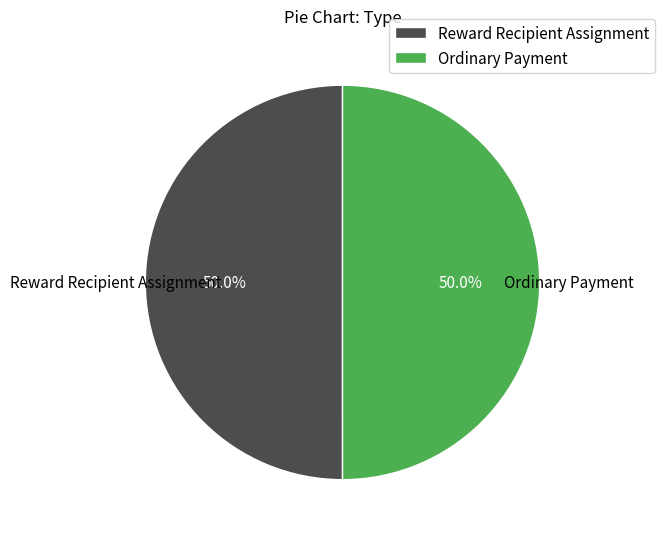

Approximately how many times larger is the value at Ordinary Payment compared to Reward Recipient Assignment?

1.0